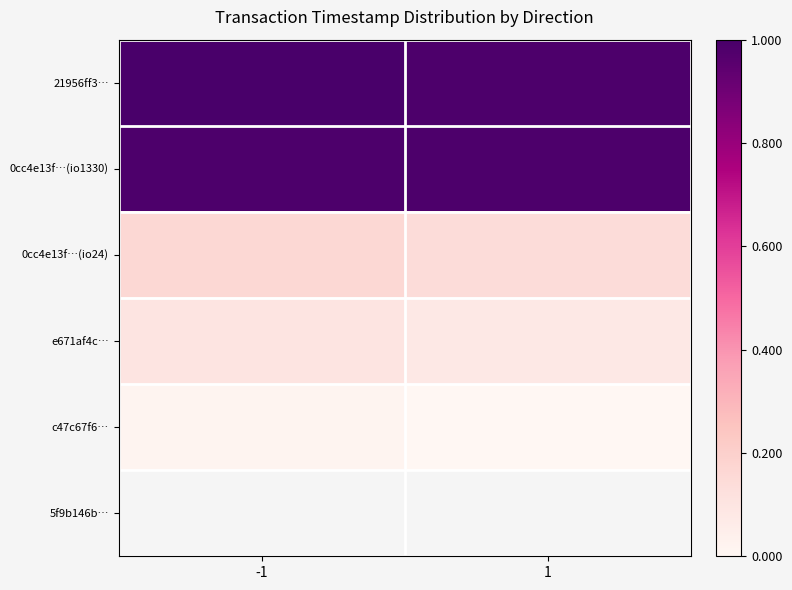

Reading right to left, what are all the values shown in this chart?

21956ff3…: 1=1.0	-1=1.0
0cc4e13f…(io1330): 1=1.0	-1=1.0
0cc4e13f…(io24): 1=0.1	-1=0.2
e671af4c…: 1=0.1	-1=0.1
c47c67f6…: 1=0.0	-1=0.0